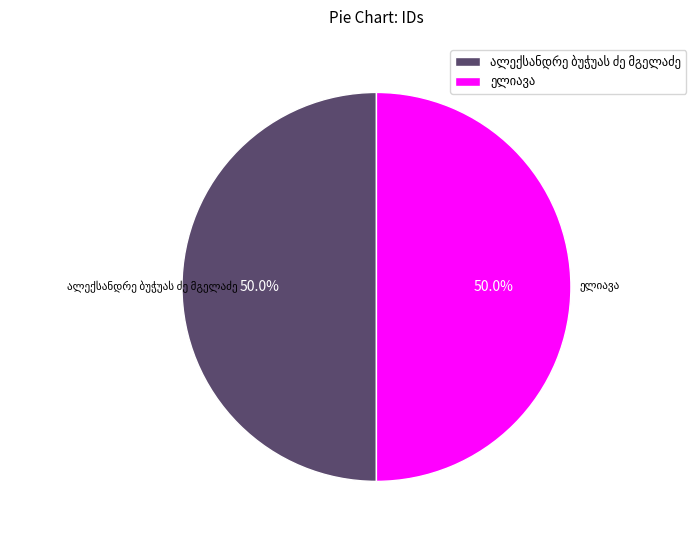

Is it true that ელიავა is 50% of the pie?

True